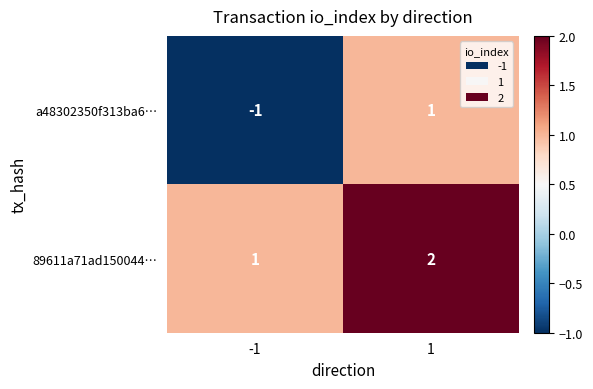

Which series has the largest range (max minus min)?

a48302350f313ba6…